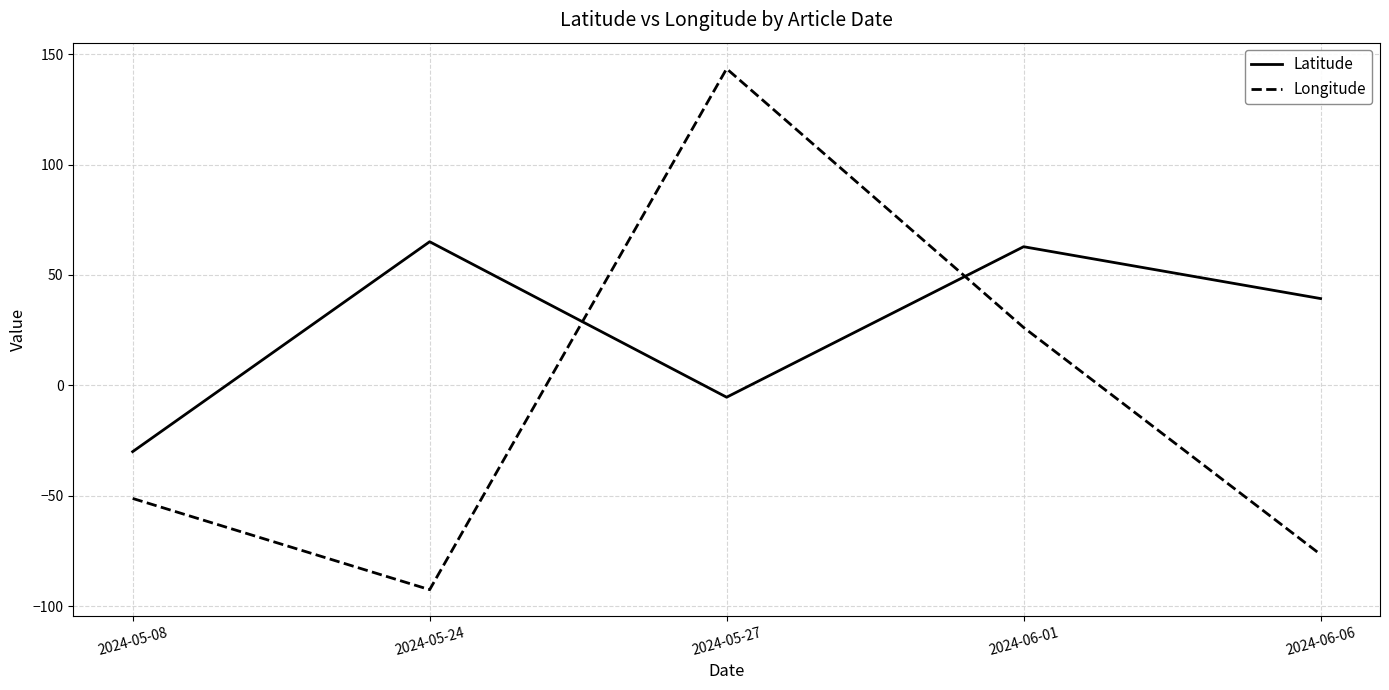

What is the highest value of the Latitude series?

65.0